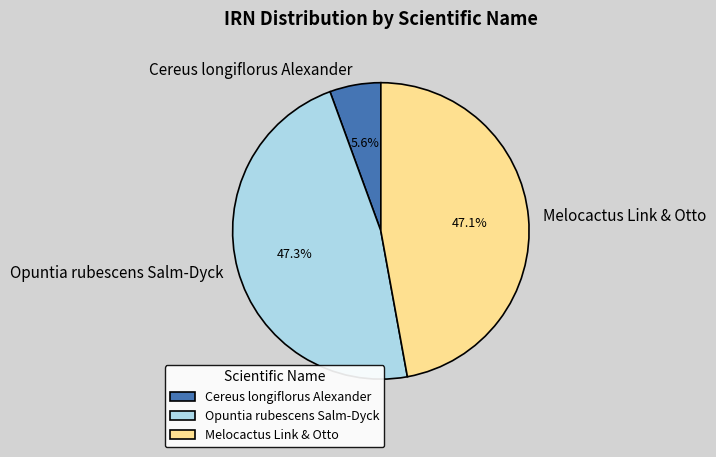

Which has a higher value, Melocactus Link & Otto or Cereus longiflorus Alexander?

Melocactus Link & Otto